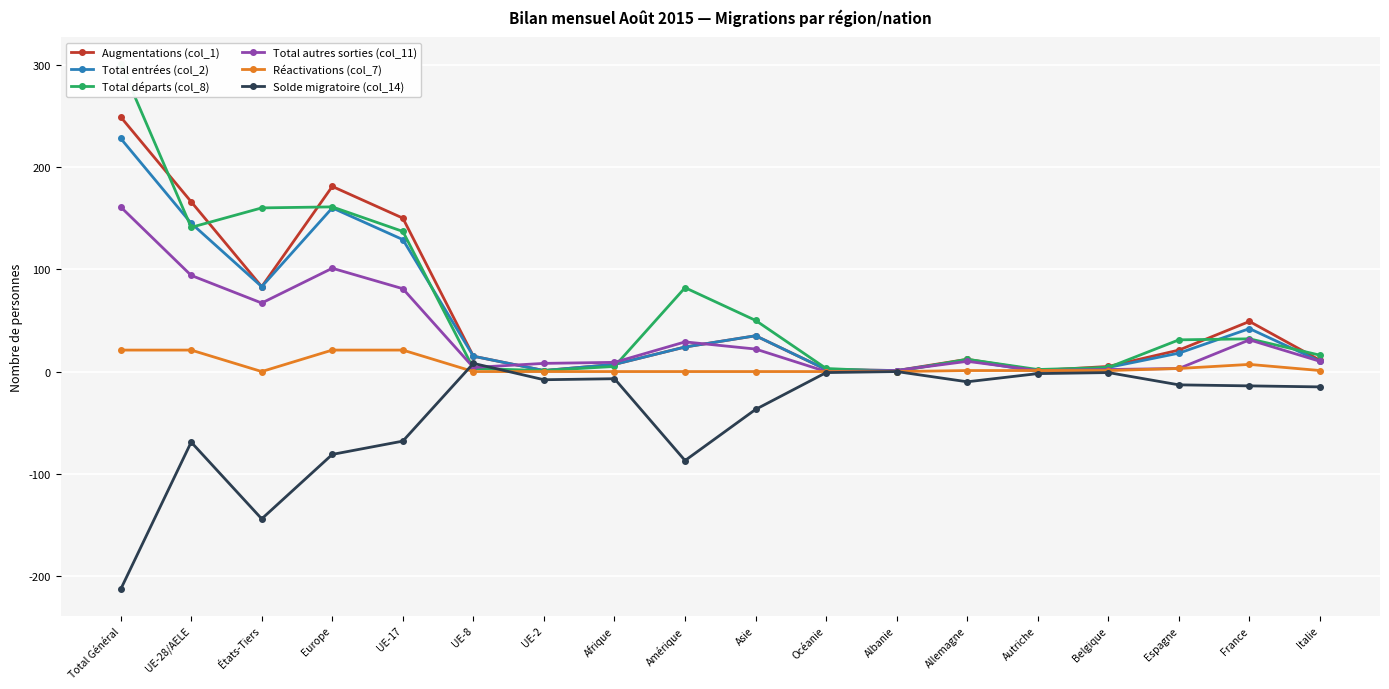

Which series has the largest total across all categories?

Total départs (col_8)